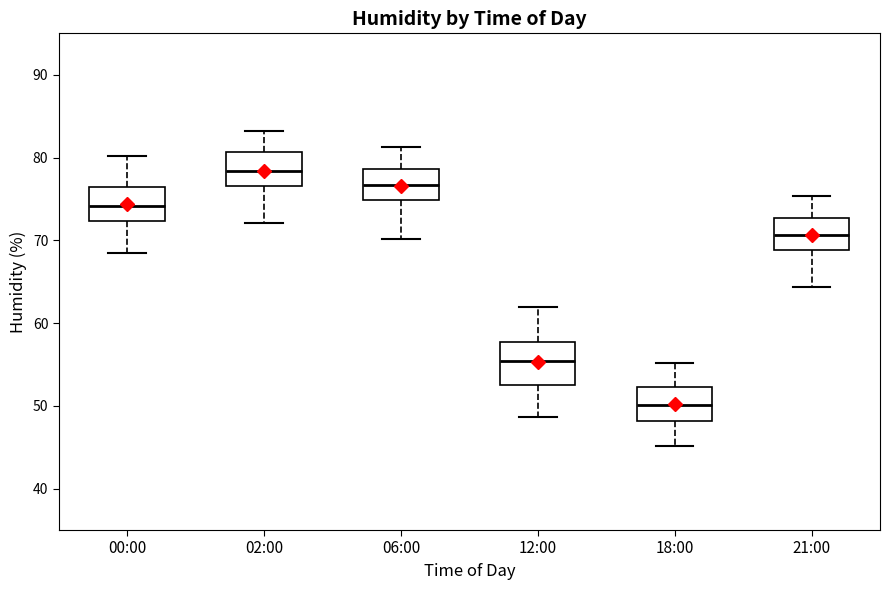

Reading left to right, transcribe this box plot: for each box, give where its median line is, the range the box spans, and where its two whiskers end, as read against the y-axis. The values are not printed on the chart, so give them approximately, as read against the axis.

00:00: median 74, box 72 to 76, whiskers 69 to 80
02:00: median 78, box 77 to 81, whiskers 72 to 83
06:00: median 77, box 75 to 79, whiskers 70 to 81
12:00: median 55, box 53 to 58, whiskers 49 to 62
18:00: median 50, box 48 to 52, whiskers 45 to 55
21:00: median 71, box 69 to 73, whiskers 64 to 75